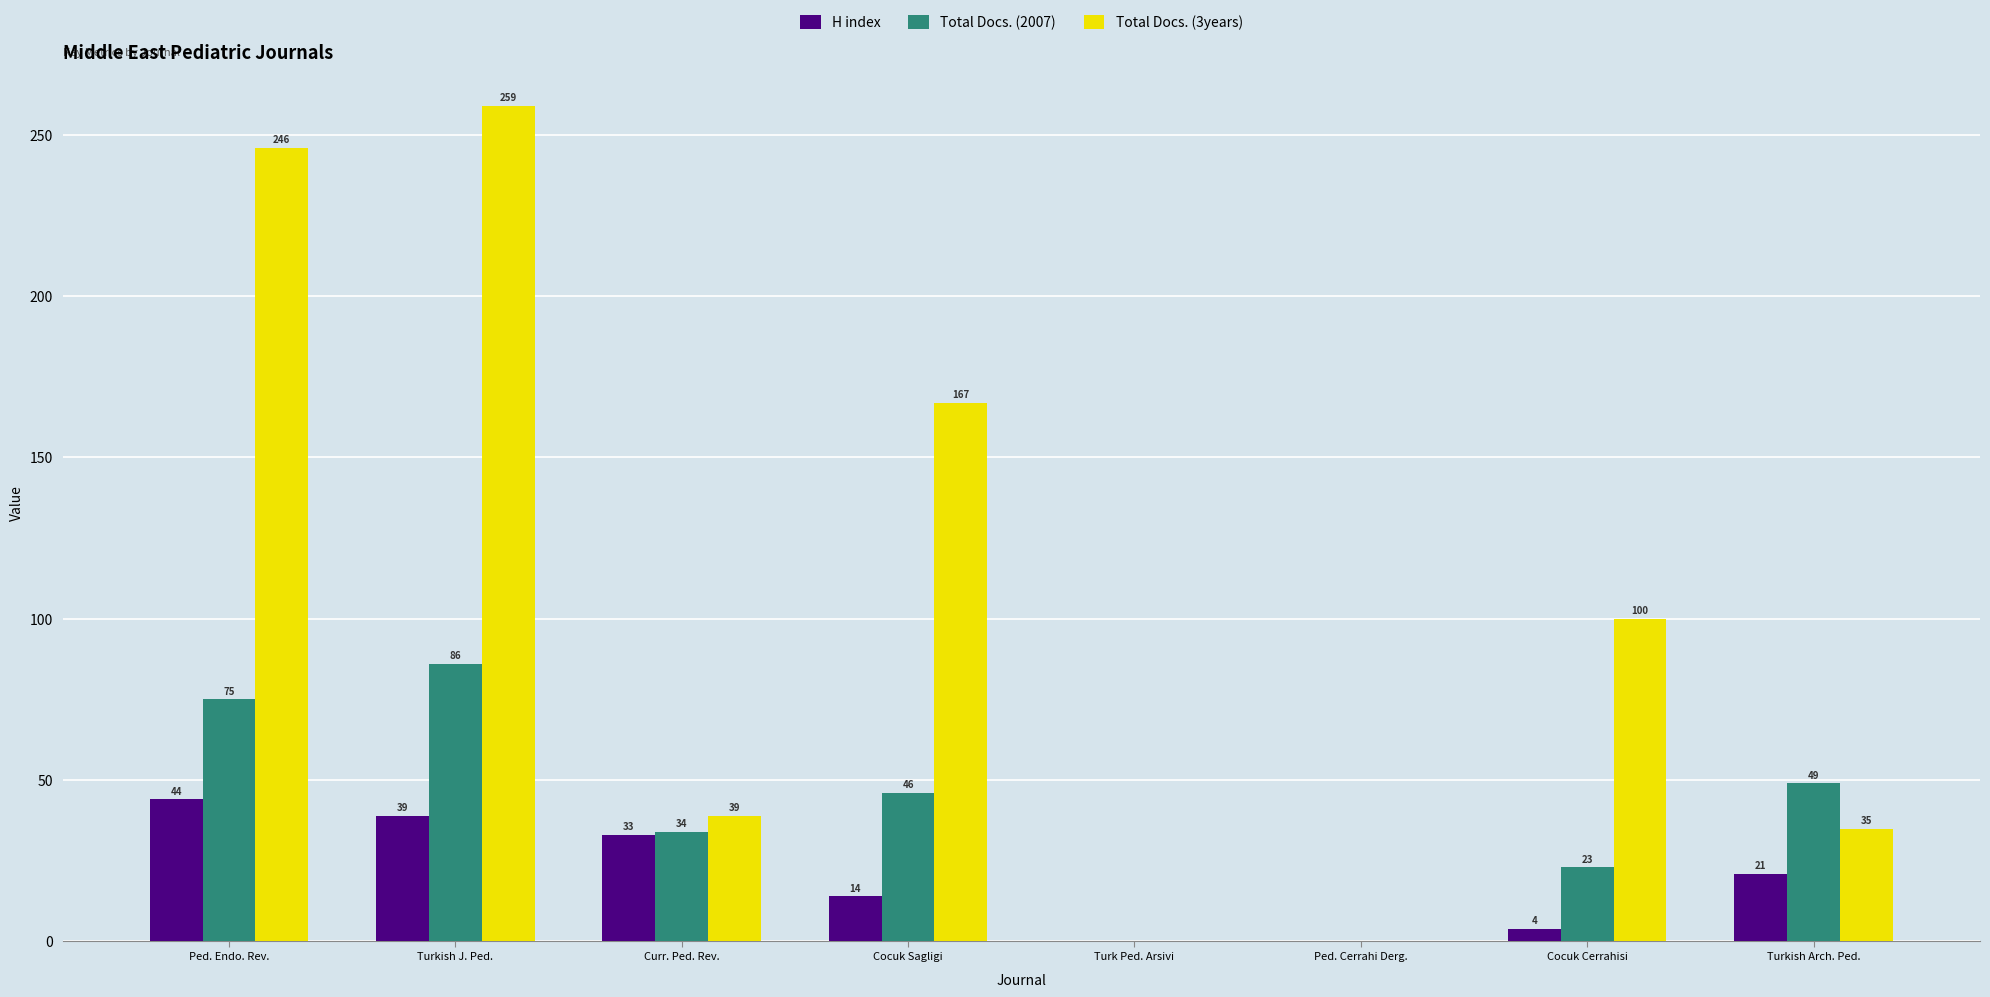

How many groups of bars are there?

8